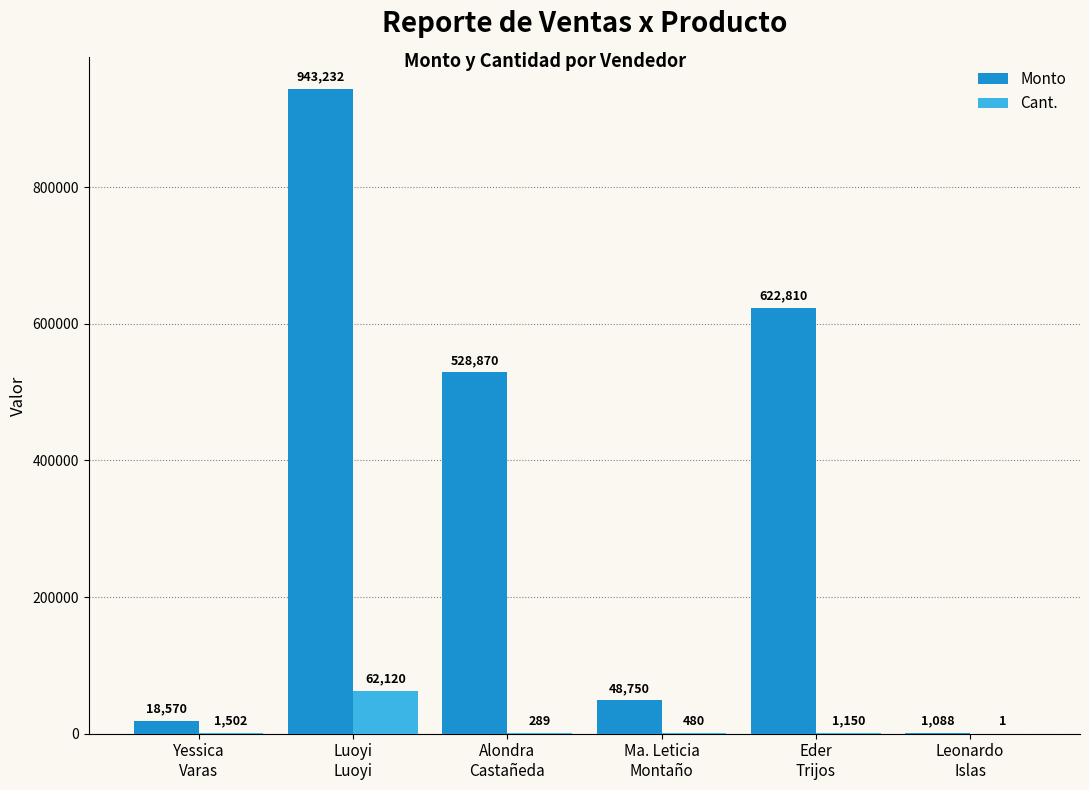

What is the greatest value displayed?

943232